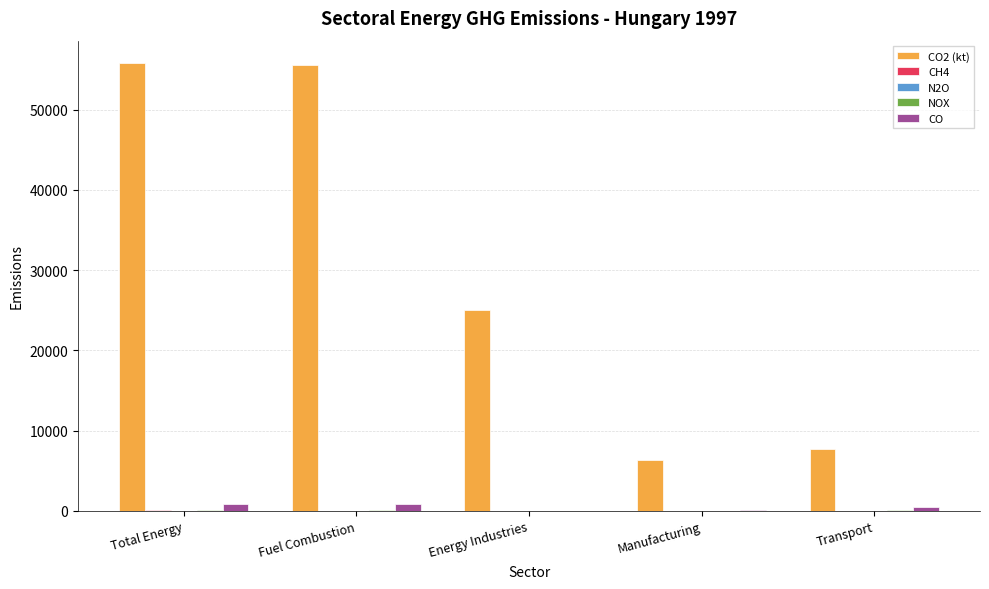

Which series has the largest total across all categories?

CO2 (kt)